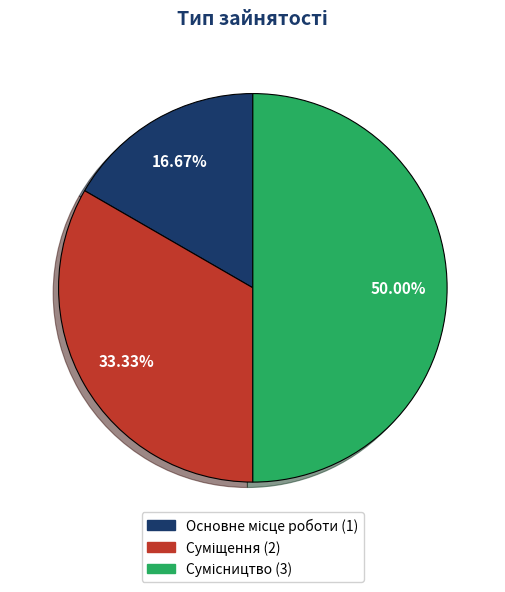

Which slice is the largest?

Сумісництво